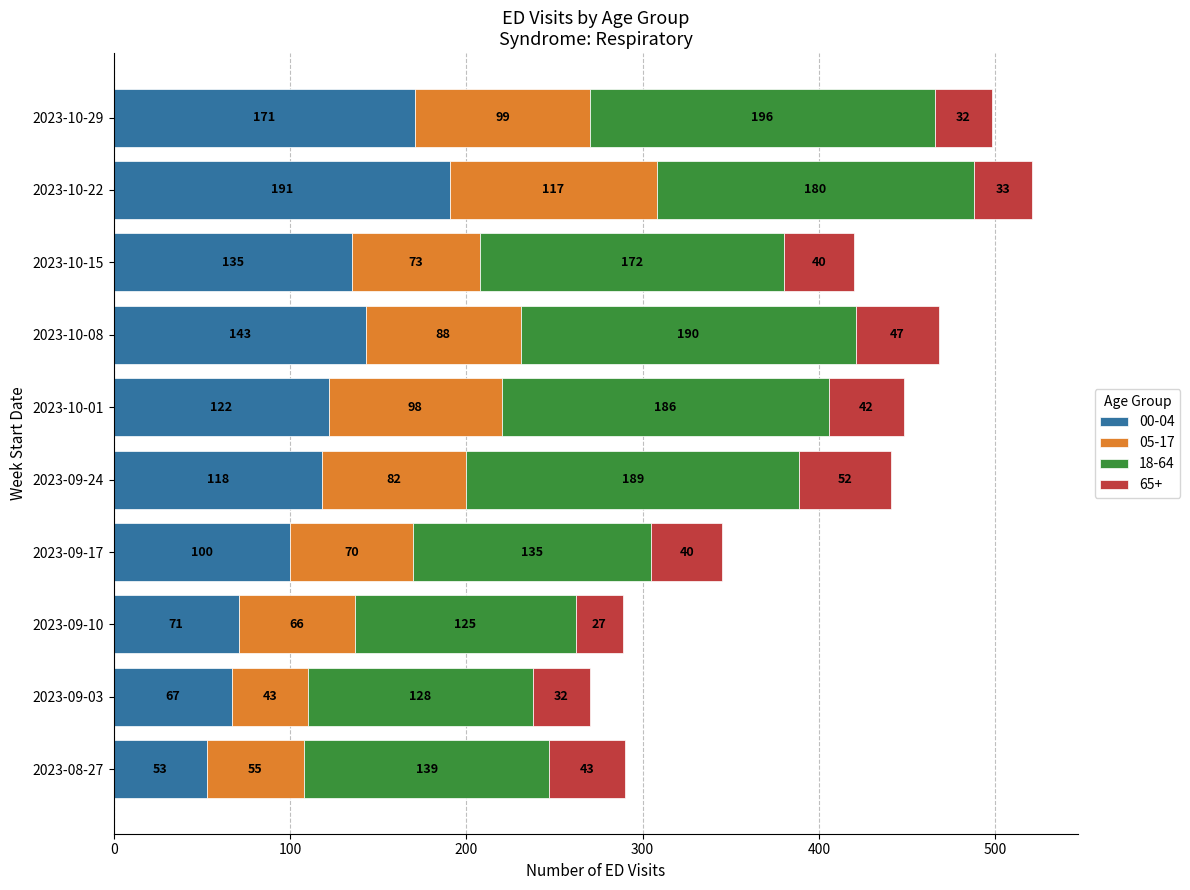

True or false: 00-04 has a value of 122 at 2023-10-22.

False